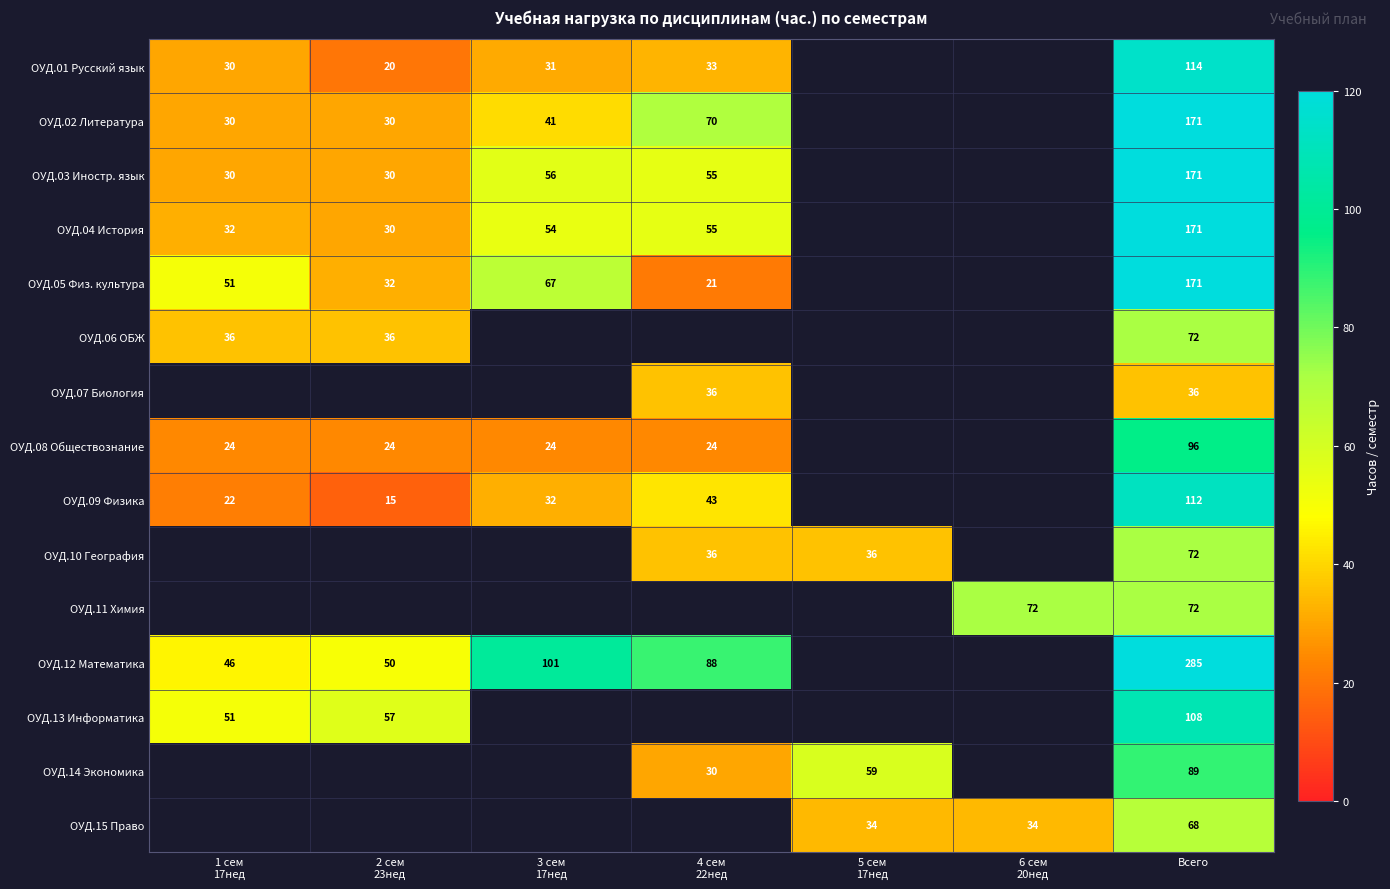

At how many categories does at least one series exceed 29?

7